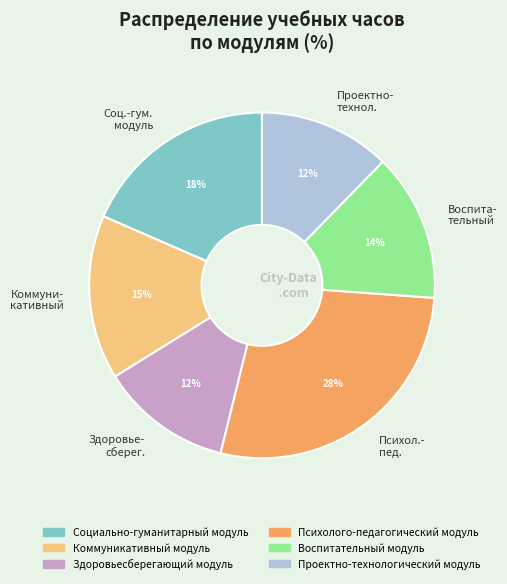

How many segments does this pie chart have?

6